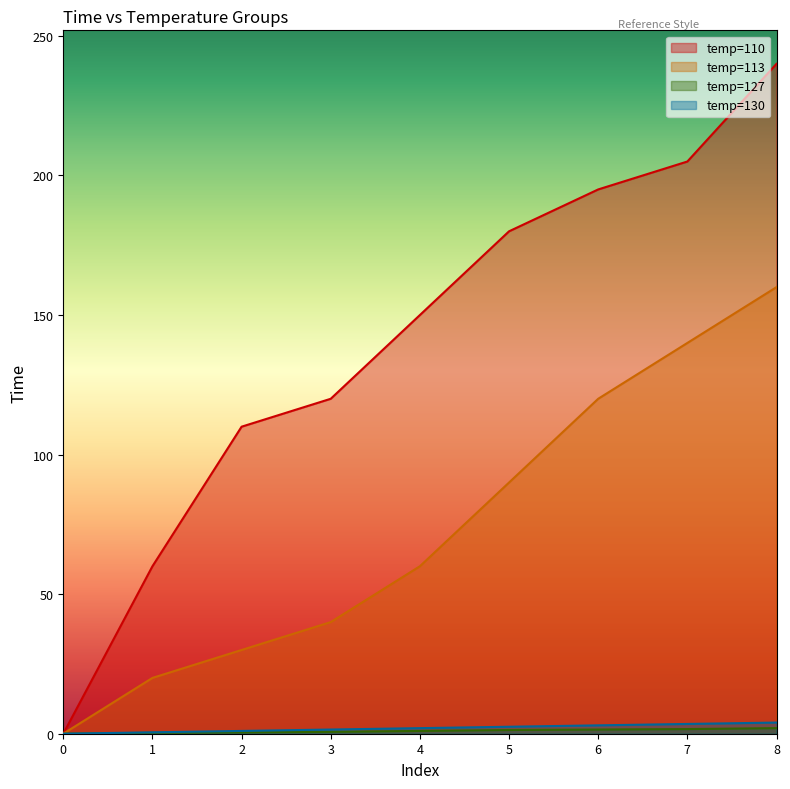

At which category is the sum across all series the highest?

8